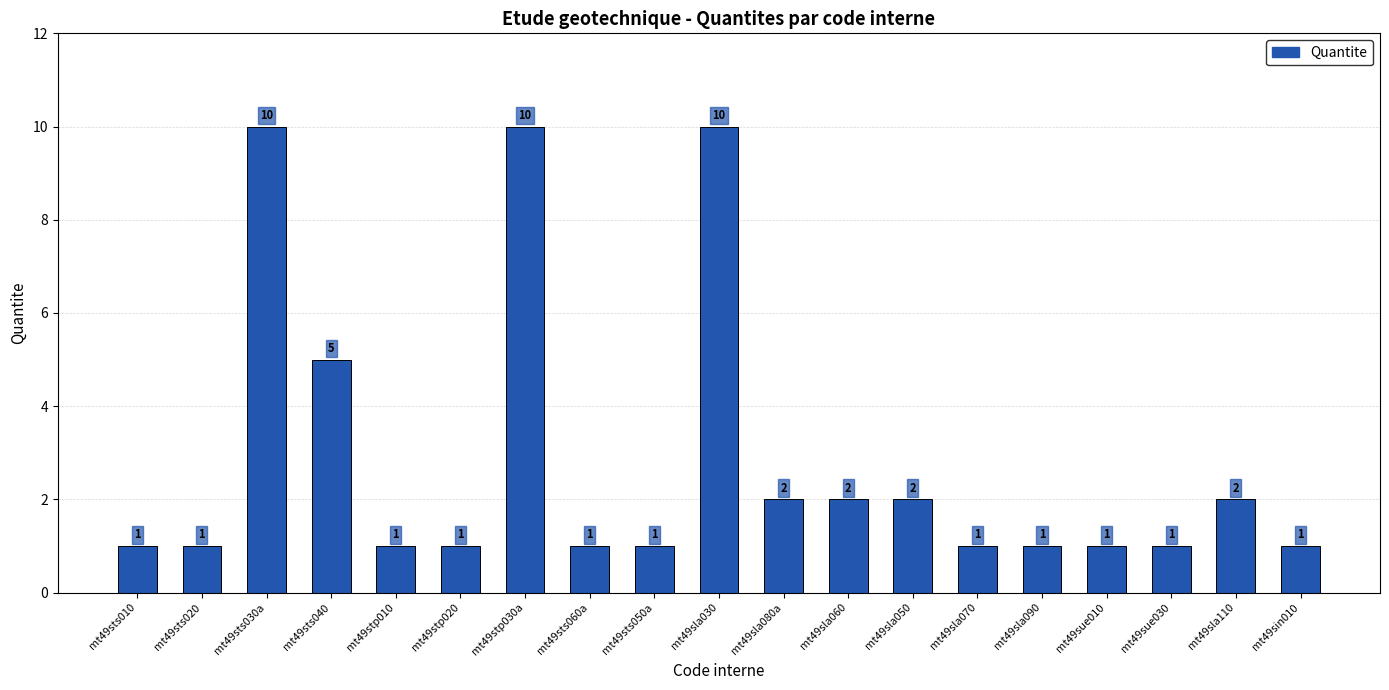

Reading left to right, extract all data points from this chart.

mt49sts010=1	mt49sts020=1	mt49sts030a=10	mt49sts040=5	mt49stp010=1	mt49stp020=1	mt49stp030a=10	mt49sts060a=1	mt49sts050a=1	mt49sla030=10	mt49sla080a=2	mt49sla060=2	mt49sla050=2	mt49sla070=1	mt49sla090=1	mt49sue010=1	mt49sue030=1	mt49sla110=2	mt49sin010=1